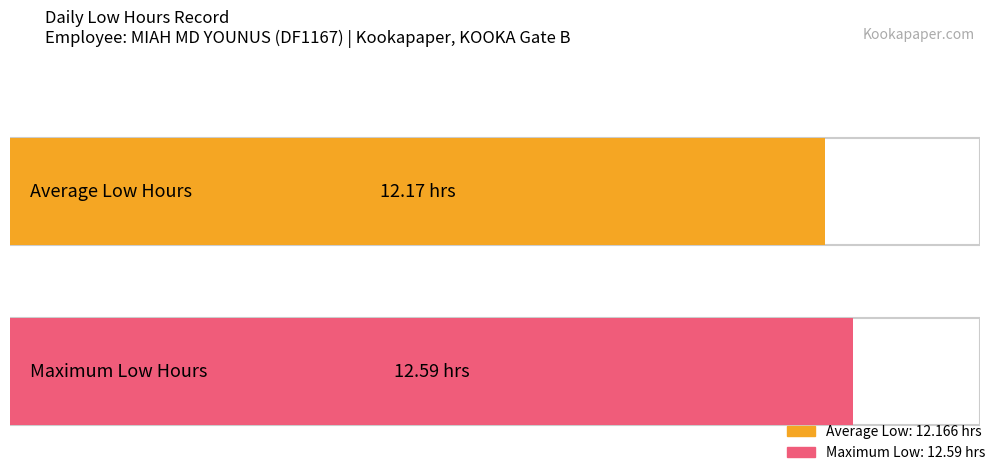

What is the greatest value displayed?

12.6